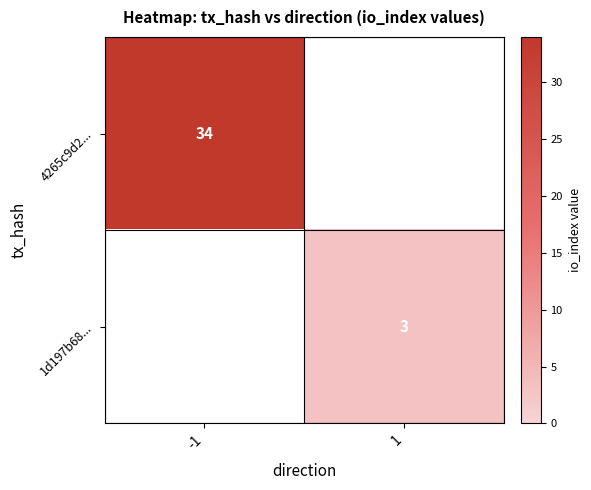

The value of 1d197b68... at 1 is 5. True or false?

False